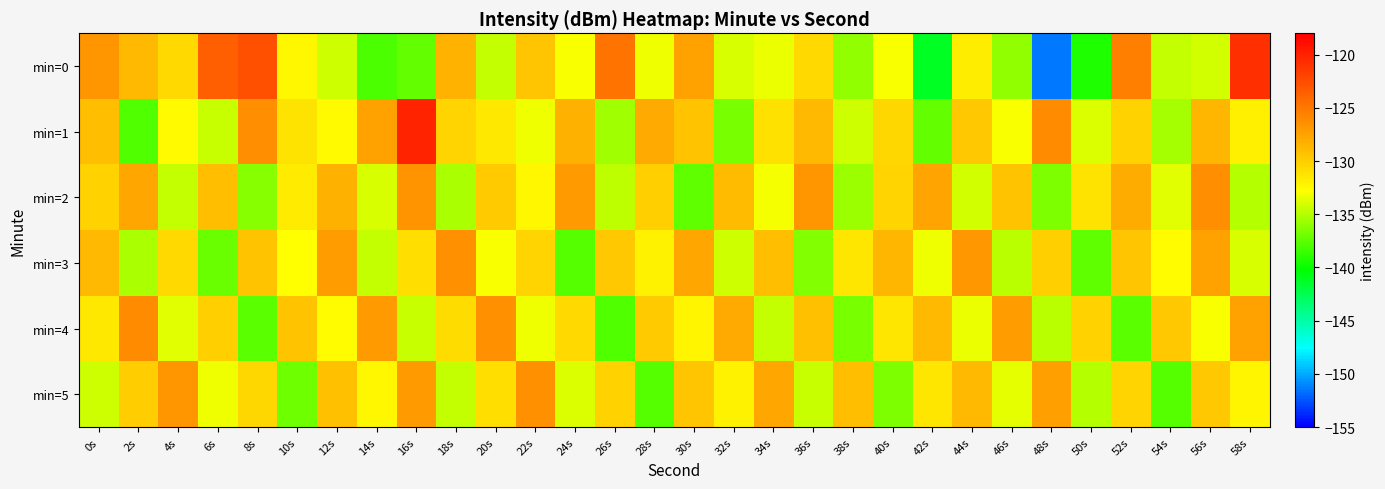

What is the total value across all series at 10s?

-794.4